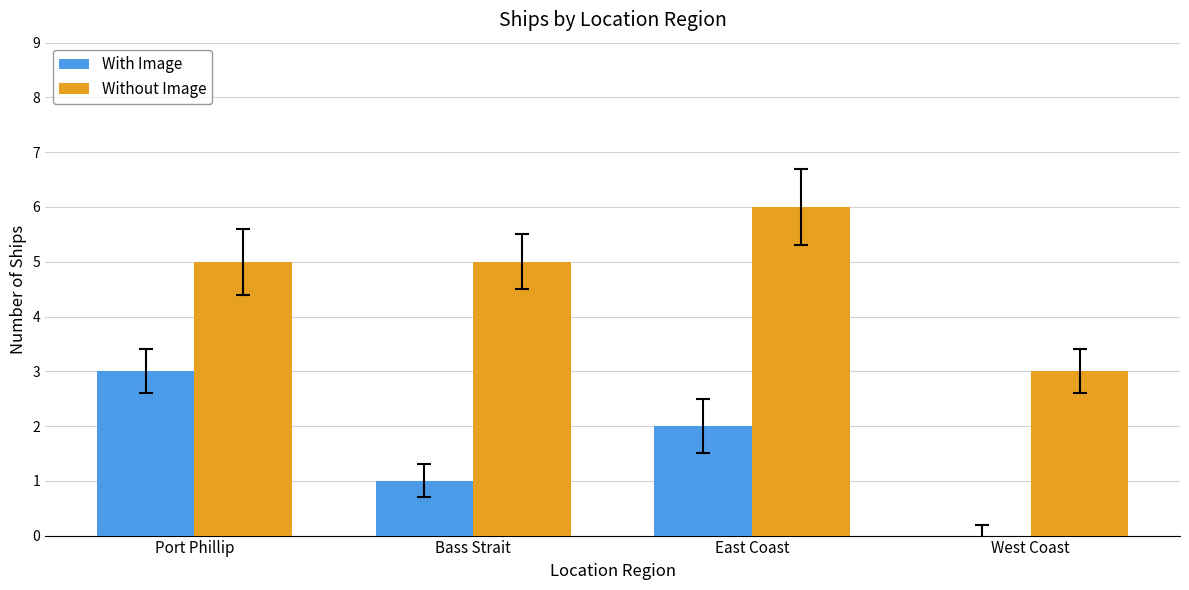

What value does the With Image series have at Bass Strait?

1